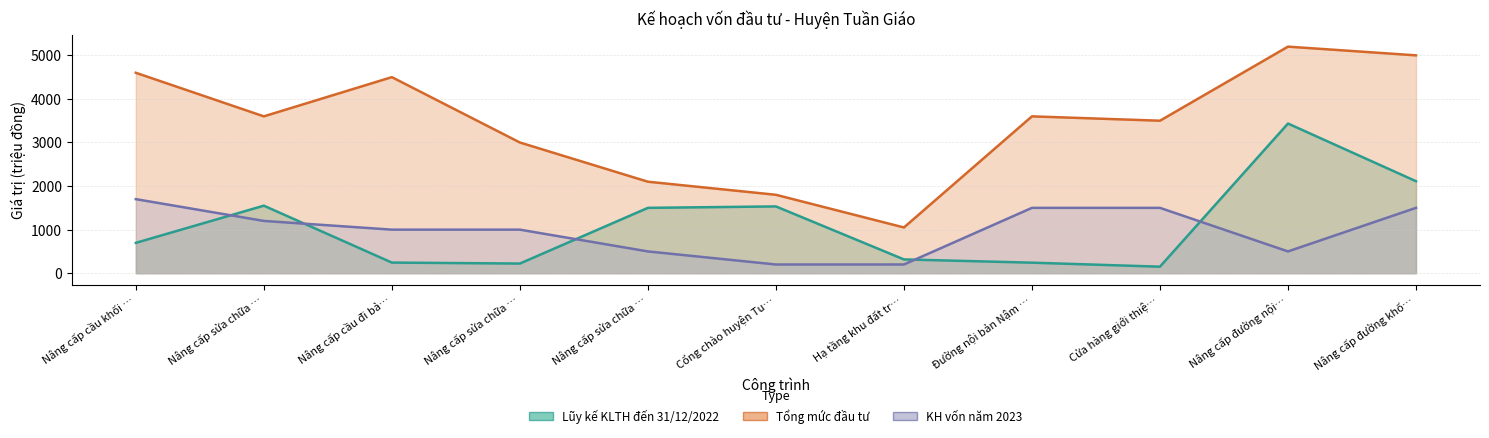

At which category is the sum across all series the highest?

Nâng cấp đường nội…